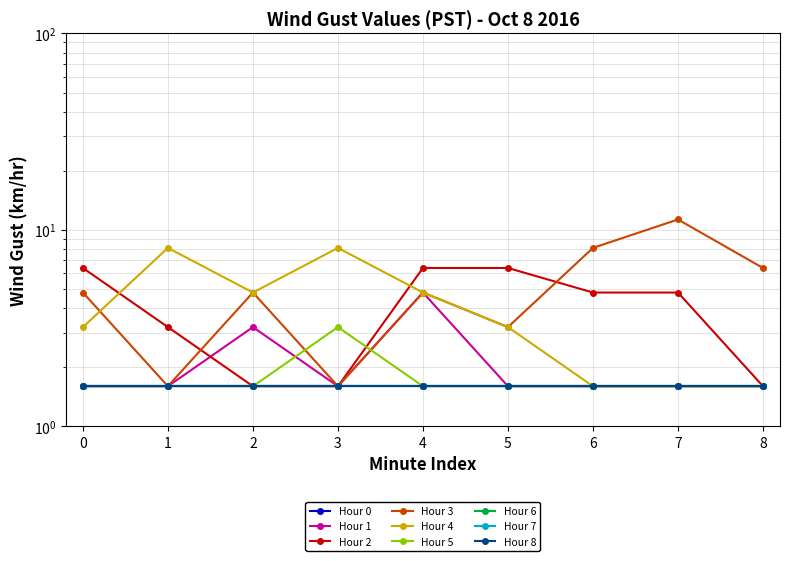

True or false: Hour 3 has more than 2 points higher than both neighbors.

True